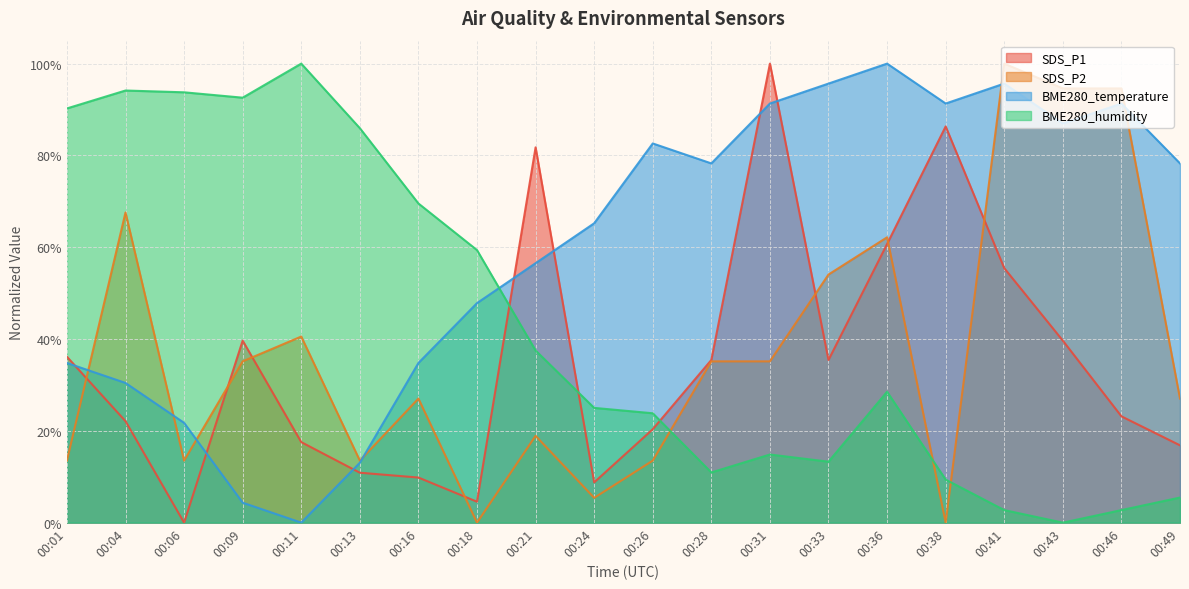

Between which two adjacent categories do BME280_humidity and SDS_P1 first intersect?

00:18 and 00:21